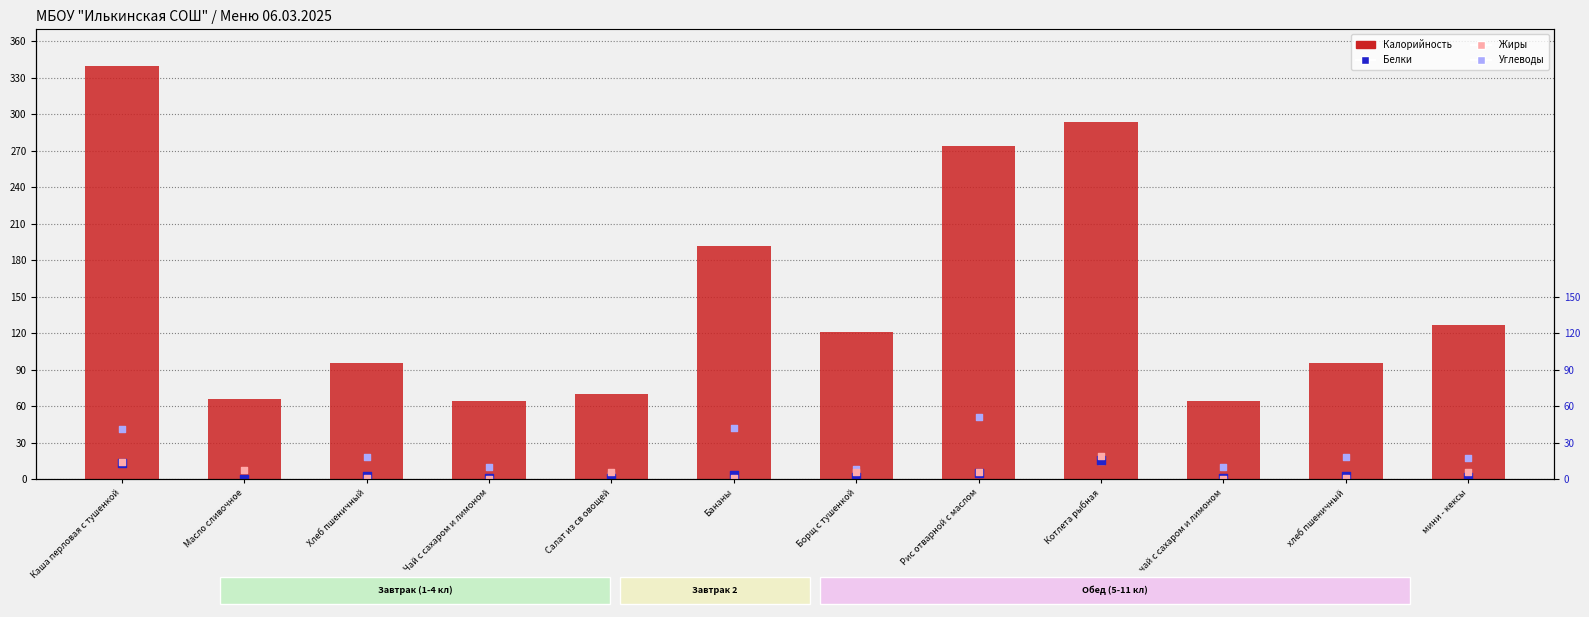

At how many categories does at least one series exceed 236?

3